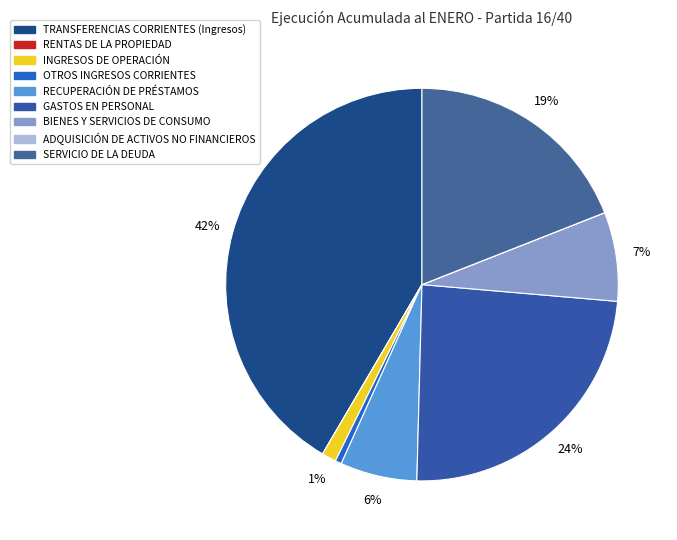

Is GASTOS EN PERSONAL the majority of the pie?

No